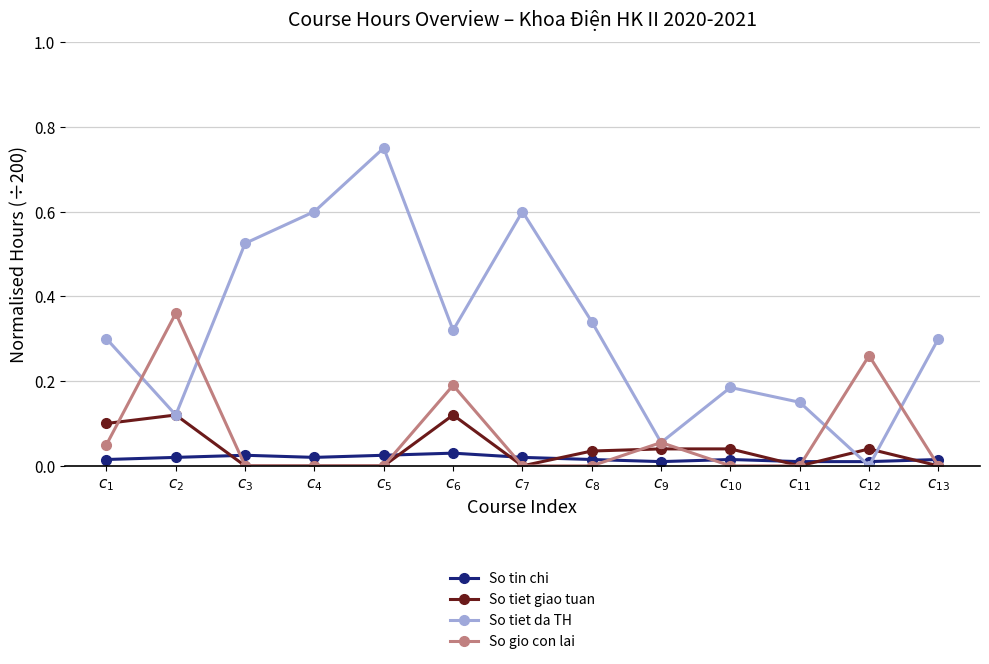

At how many categories does at least one series exceed 0?

13